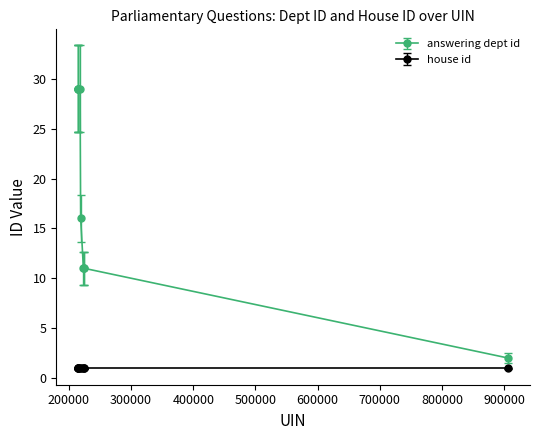

Rank the series by their maximum value, from highest to lowest.

answering dept id, house id